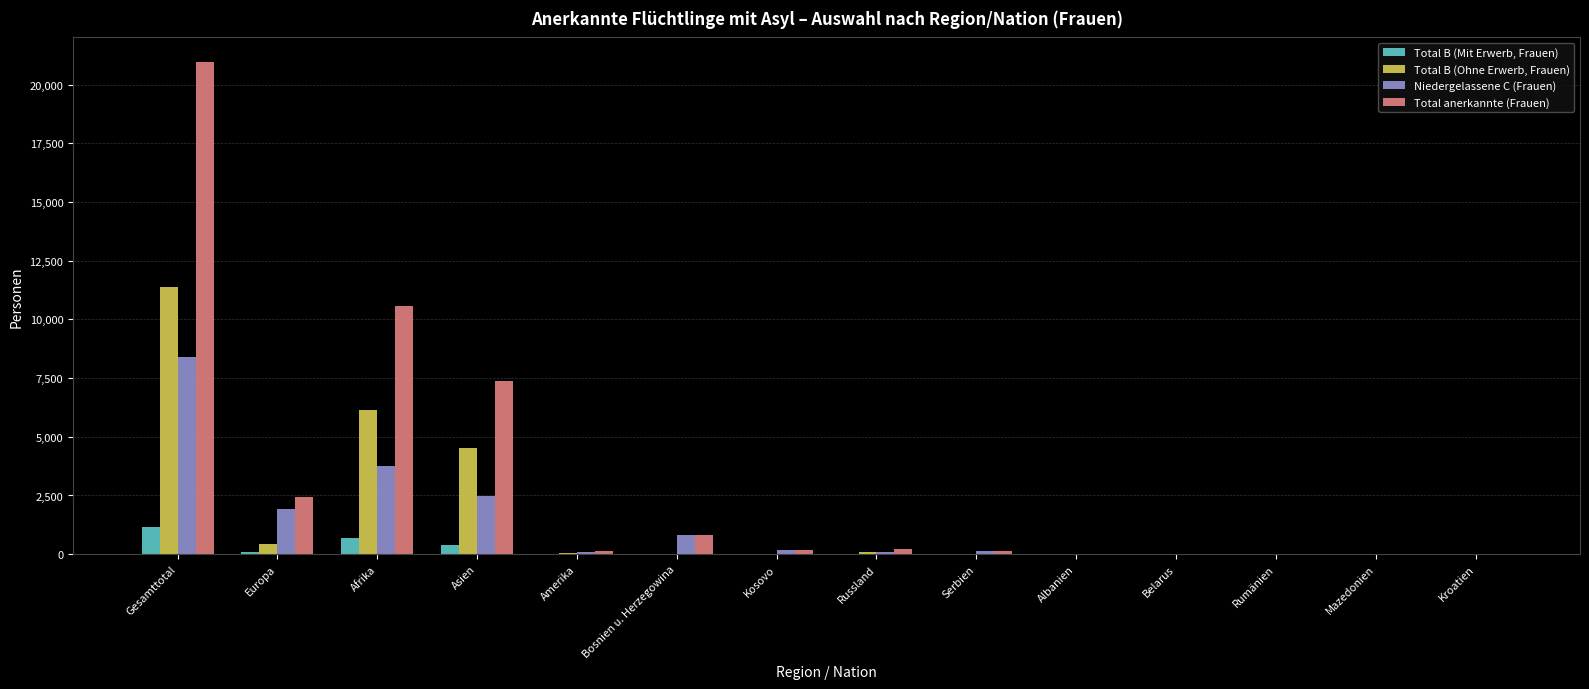

Where is Total B (Ohne Erwerb, Frauen) nearest to the value 5698?

Afrika